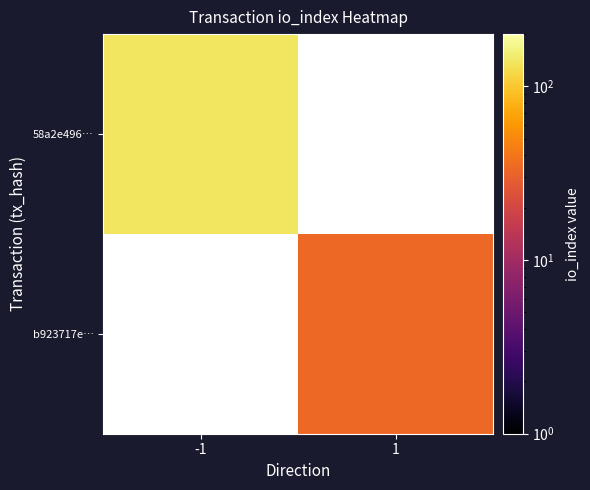

What is the minimum value for 58a2e496…?

139.0